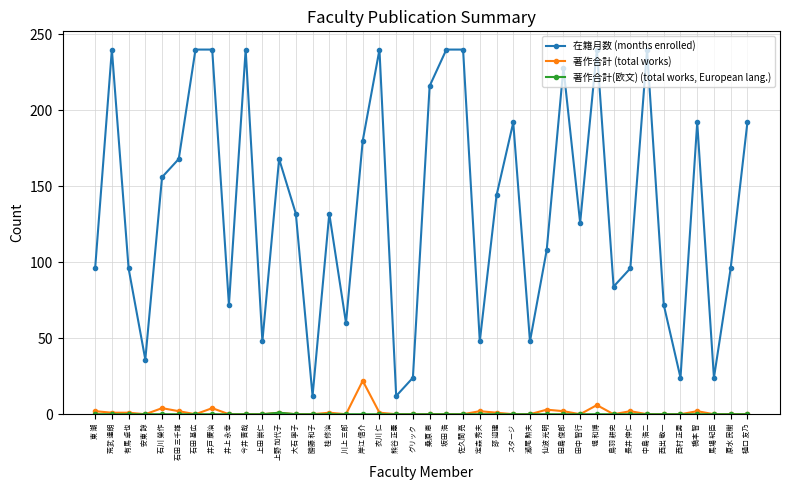

How many data points in 在籍月数 (months enrolled) are less than 132?

19